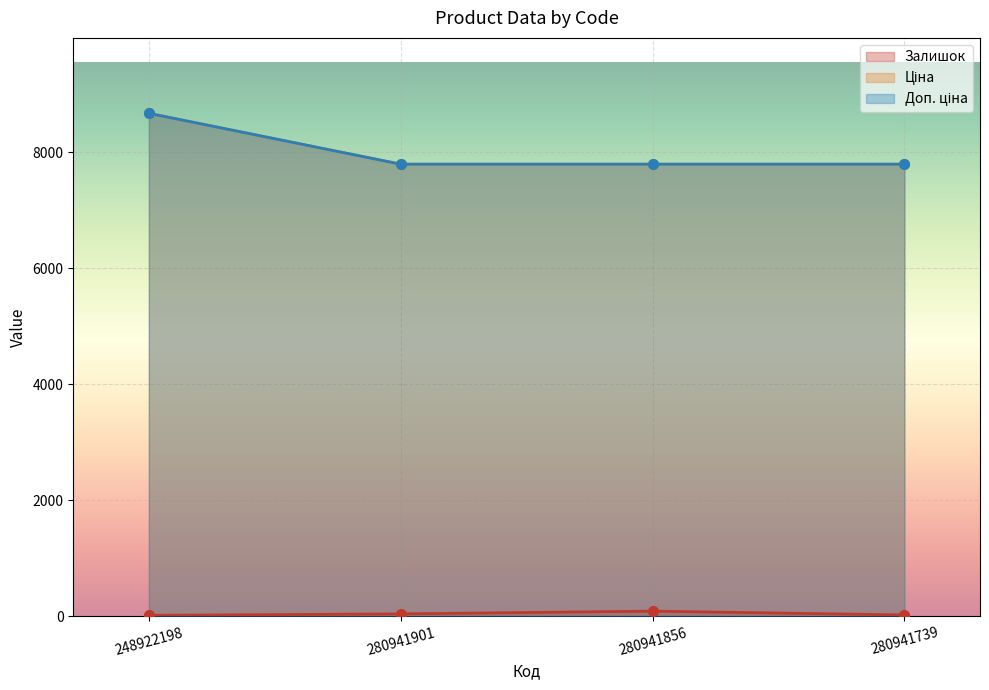

What is the label of the 4th point from the right?

248922198